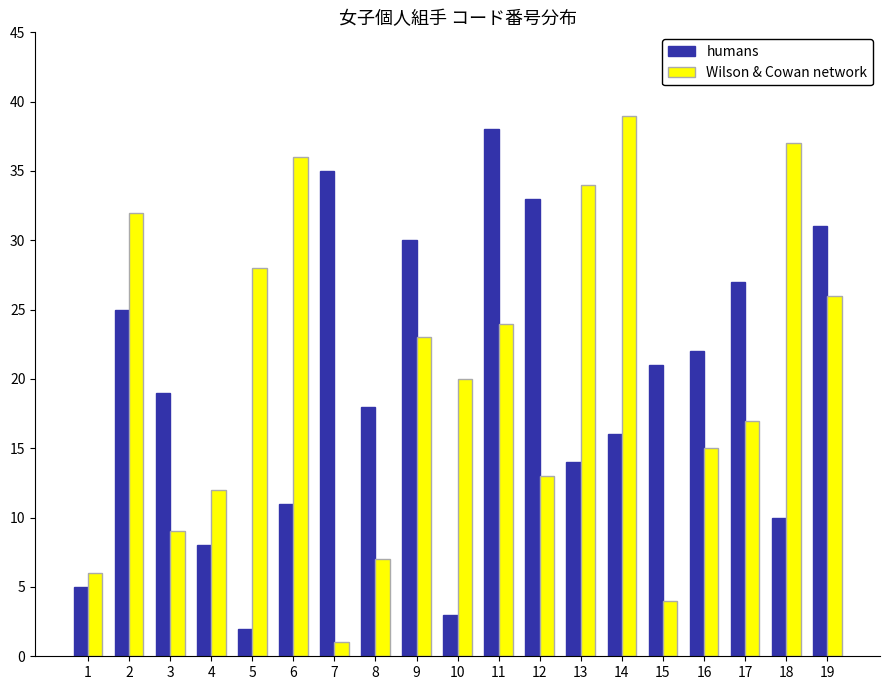

Where does the humans series first go above 19?

2